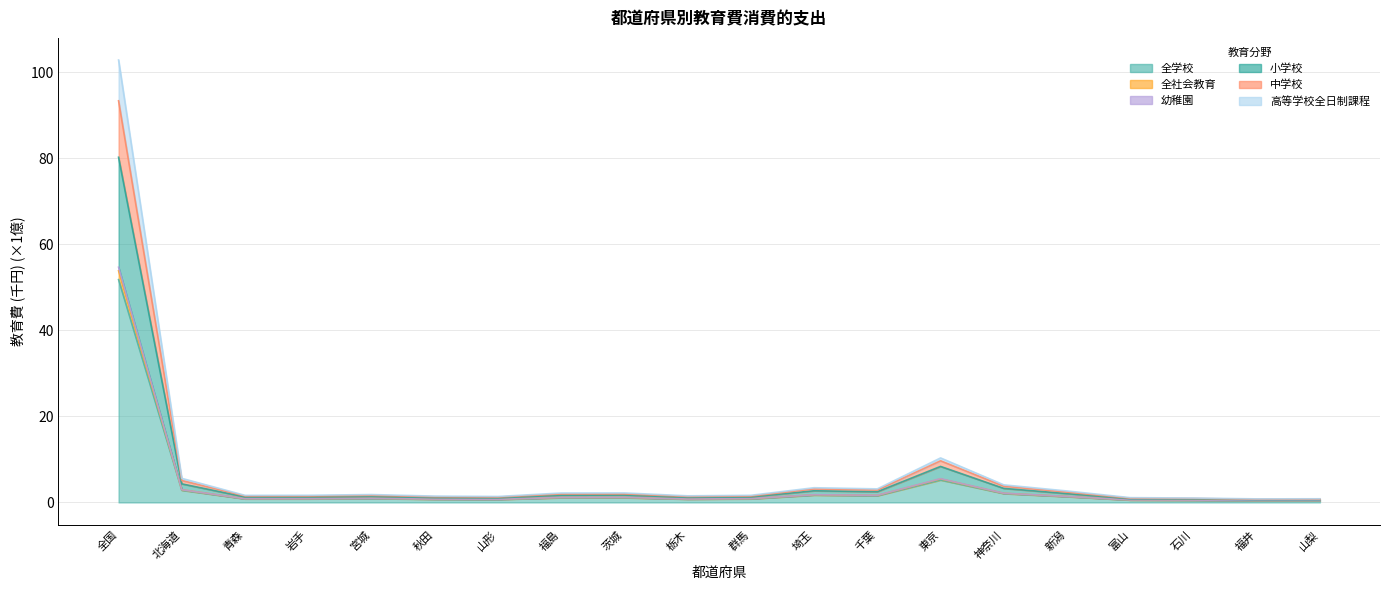

True or false: 中学校 has more than 2 interior local peaks.

True